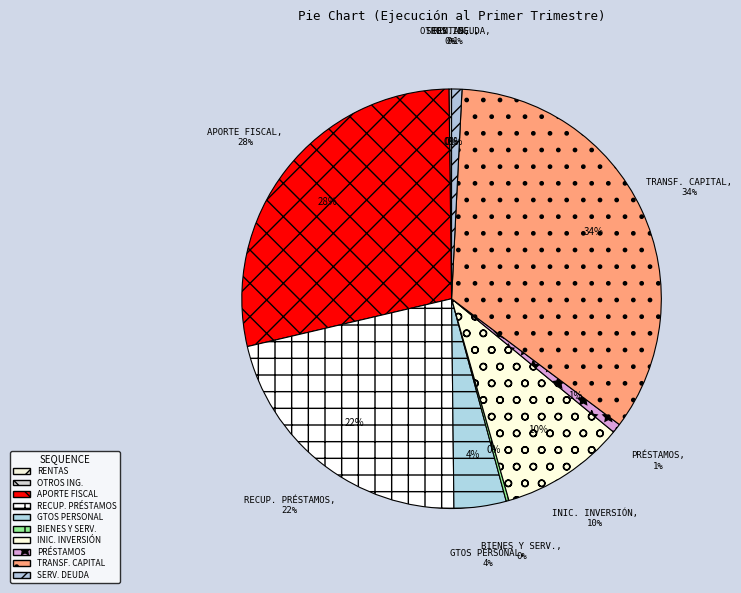

The SERVICIO DE LA DEUDA slice represents 1% of the pie. True or false?

True